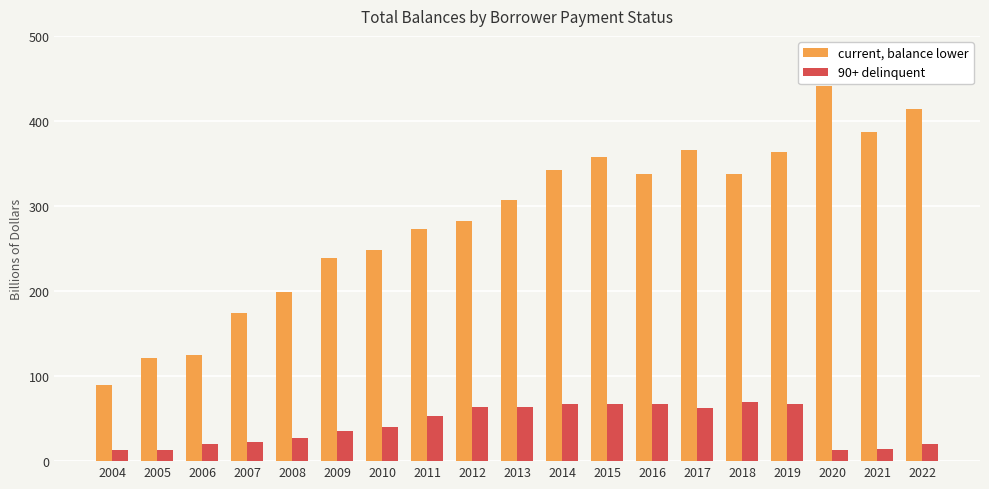

What is the maximum value shown in the chart?

440.9